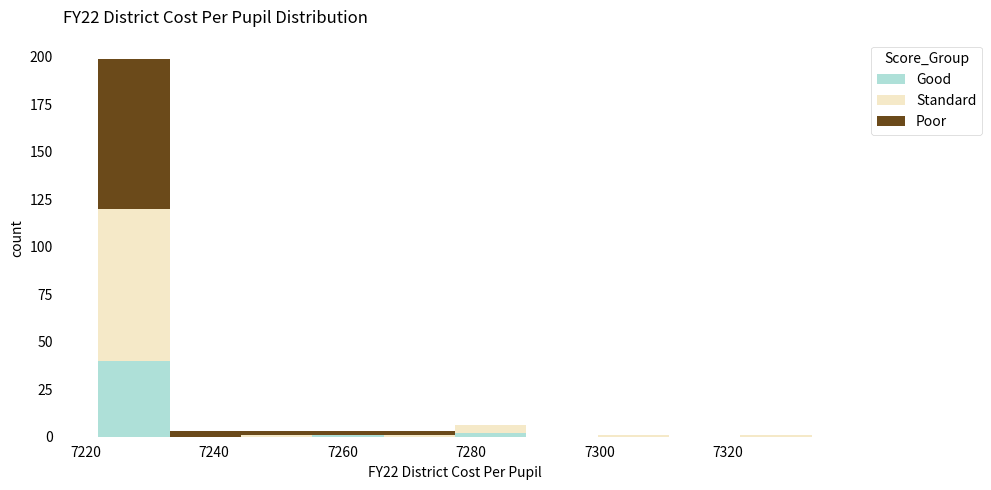

Reading left to right, transcribe this chart: for each stacked bar, give the range it covers on the x-axis and its total height. Neither the bar edges nor the heights are printed on the chart, so give them approximately, as read against the axes.

7222 to 7234: 200
7234 to 7244: under 5
7244 to 7256: under 5
7256 to 7266: under 5
7266 to 7278: under 5
7278 to 7288: 5
7288 to 7300: 0
7300 to 7310: under 5
7310 to 7322: 0
7322 to 7334: under 5